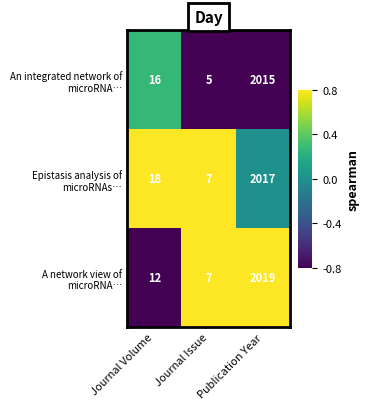

At which category is the sum across all series the highest?

Publication Year